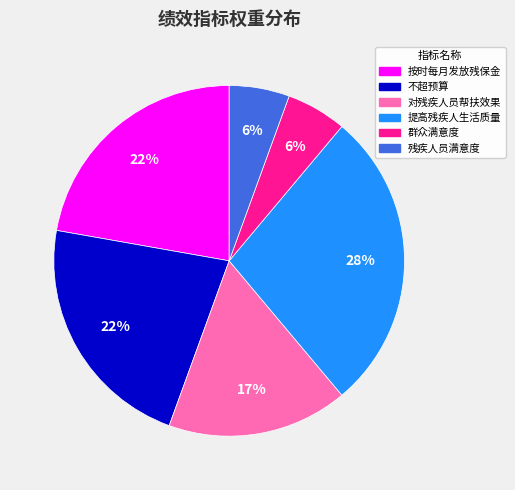

Between 不超预算 and 群众满意度, which is larger?

不超预算